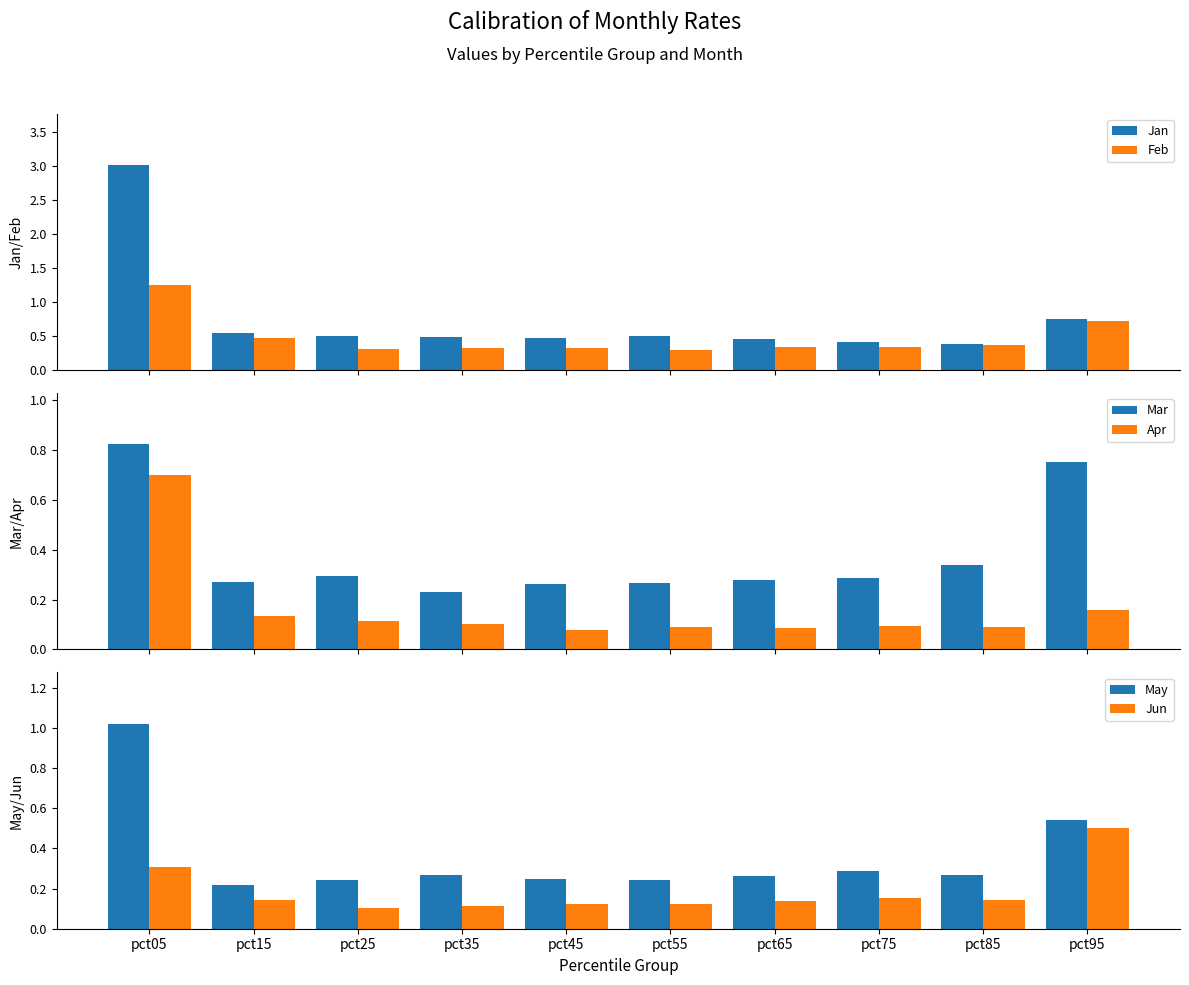

What is the sum of all Mar values?

3.8